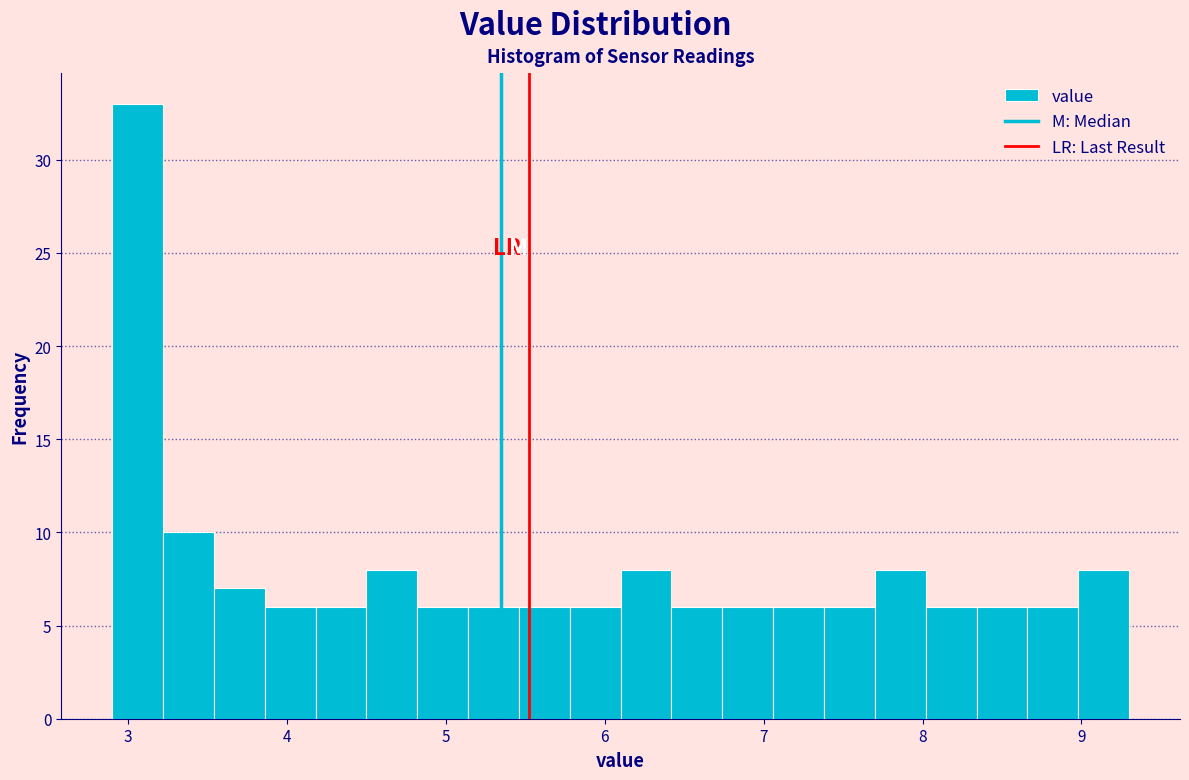

Around what value on the x-axis is the tallest bar? Give the approximate position of its centre, as read against the axis.

3.1